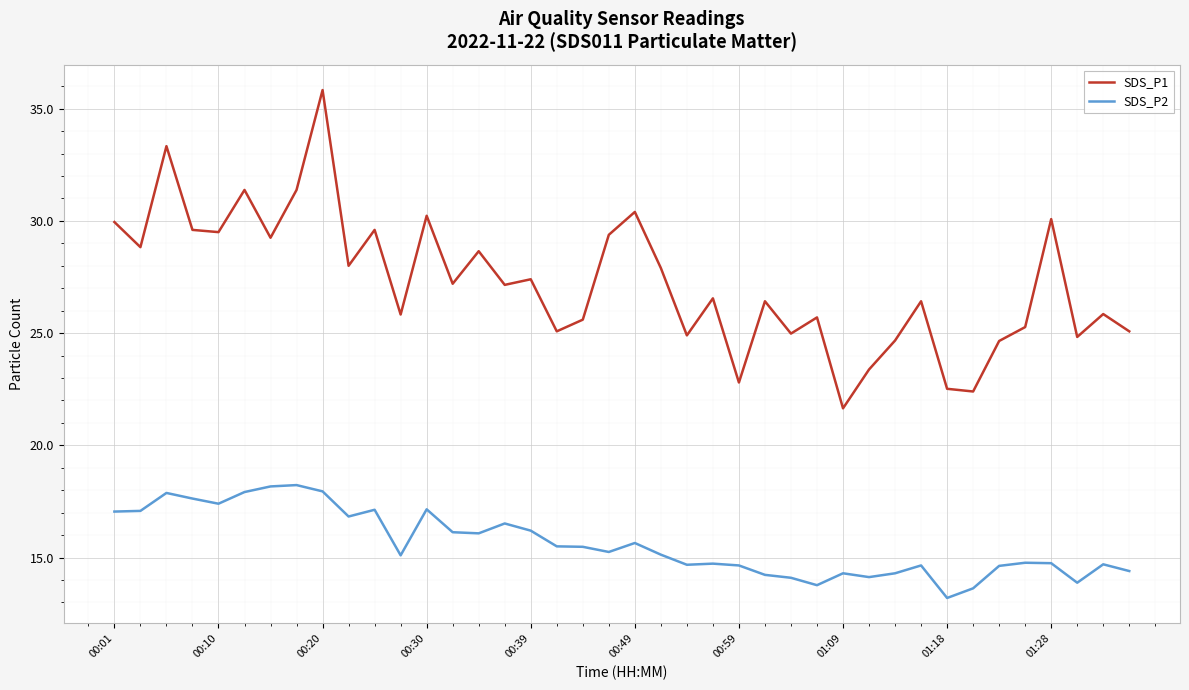

Which series has the largest total across all categories?

SDS_P1